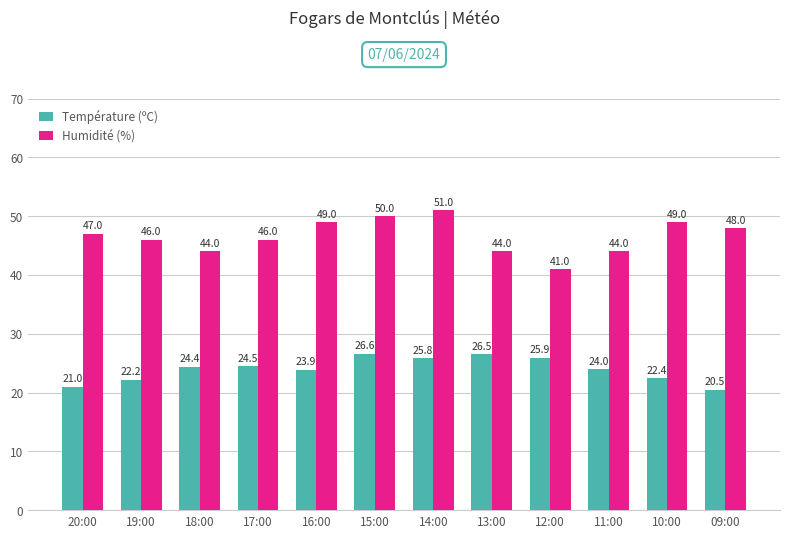

What is the spread (max minus min) of values at 10:00?

26.6